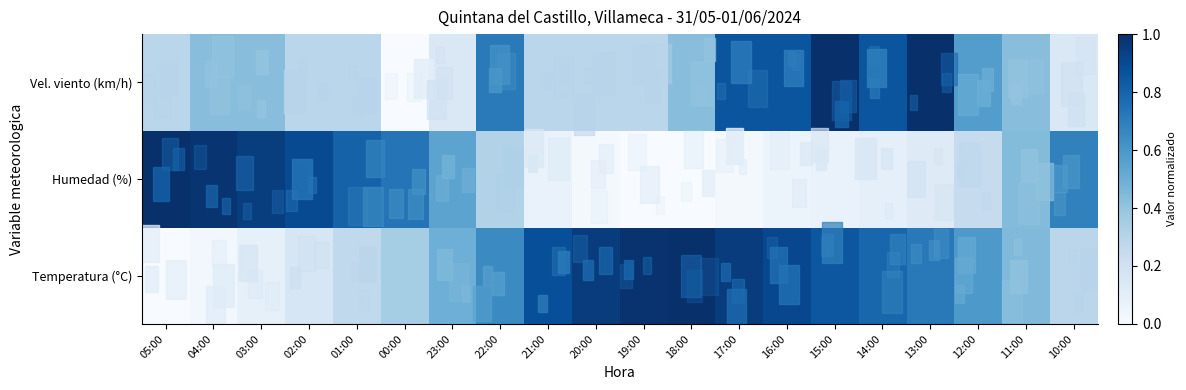

At 13:00, list the series in order from smallest to largest.

Humedad (%), Temperatura (°C), Vel. viento (km/h)